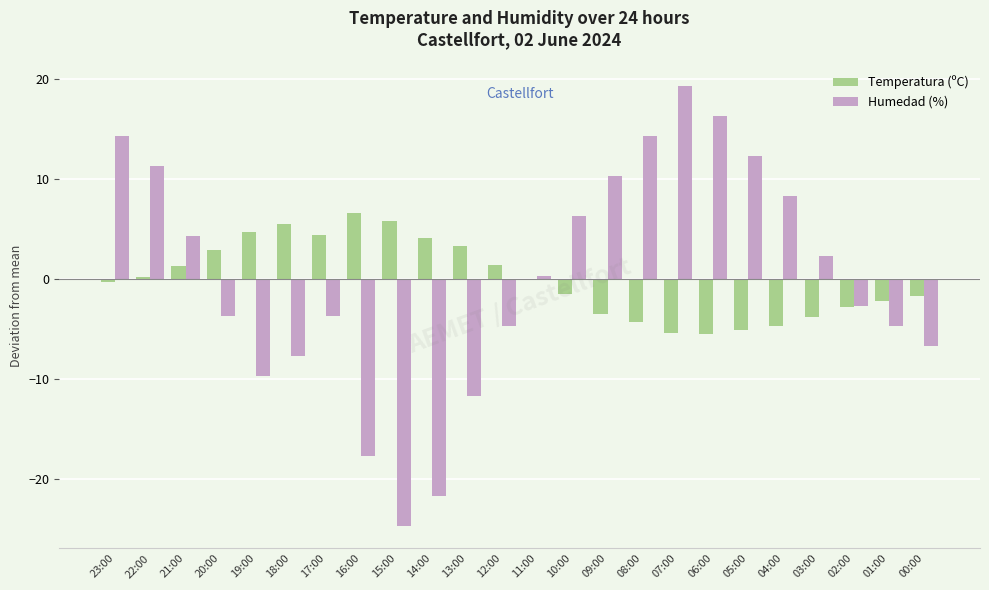

Is the value of Temperatura (ºC) at 03:00 greater than the value of Humedad (%) at 23:00?

No